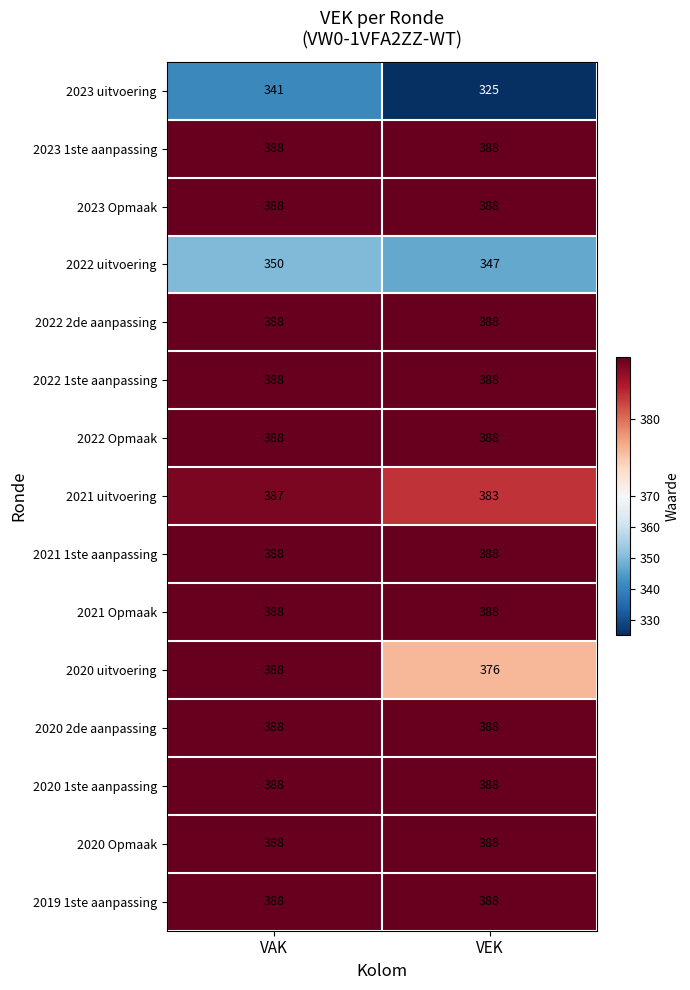

Is the value of 2022 Opmaak at VAK greater than the value of 2021 uitvoering at VAK?

Yes